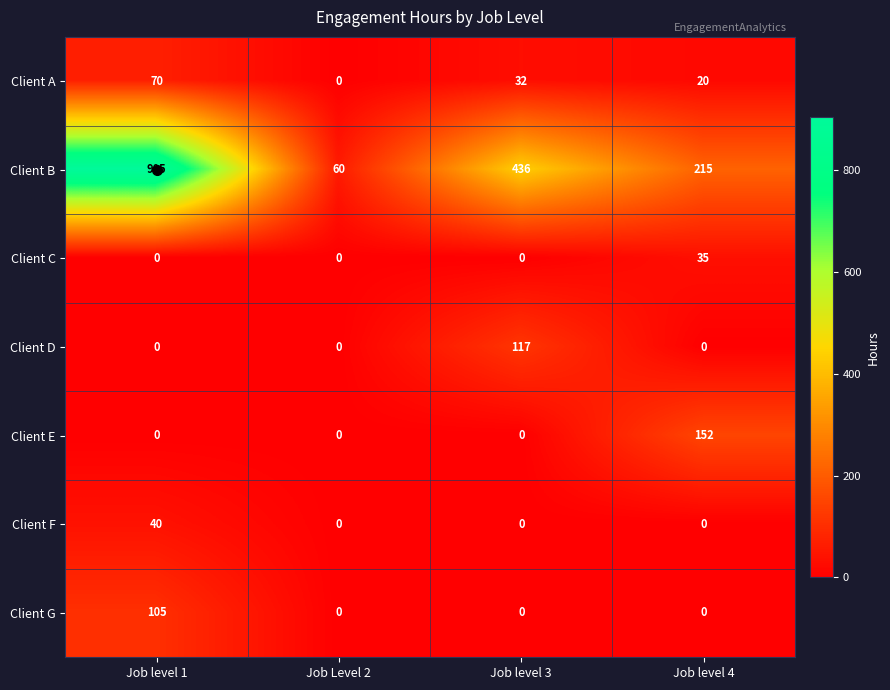

At which label does Client A reach its minimum?

Job Level 2